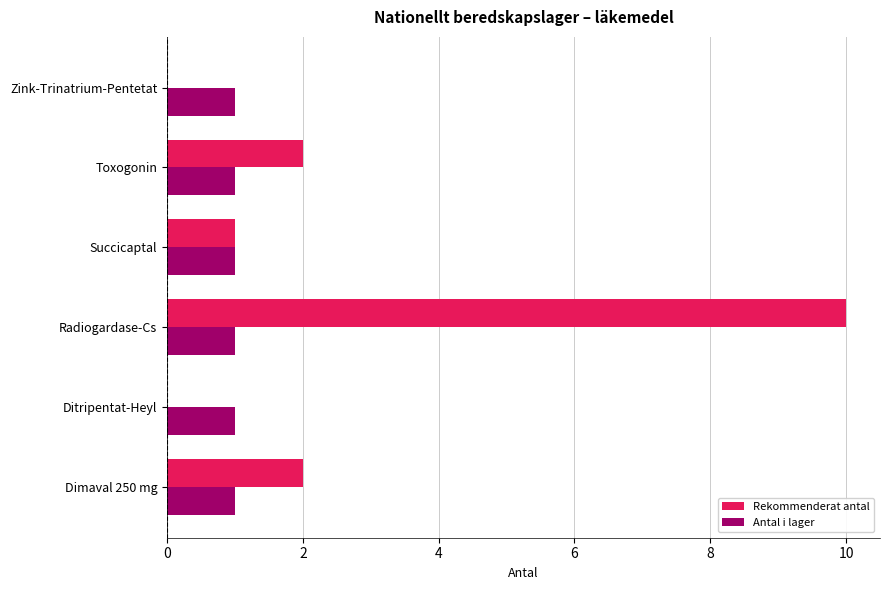

The Antal i lager series shows 1 at Ditripentat-Heyl. True or false?

True